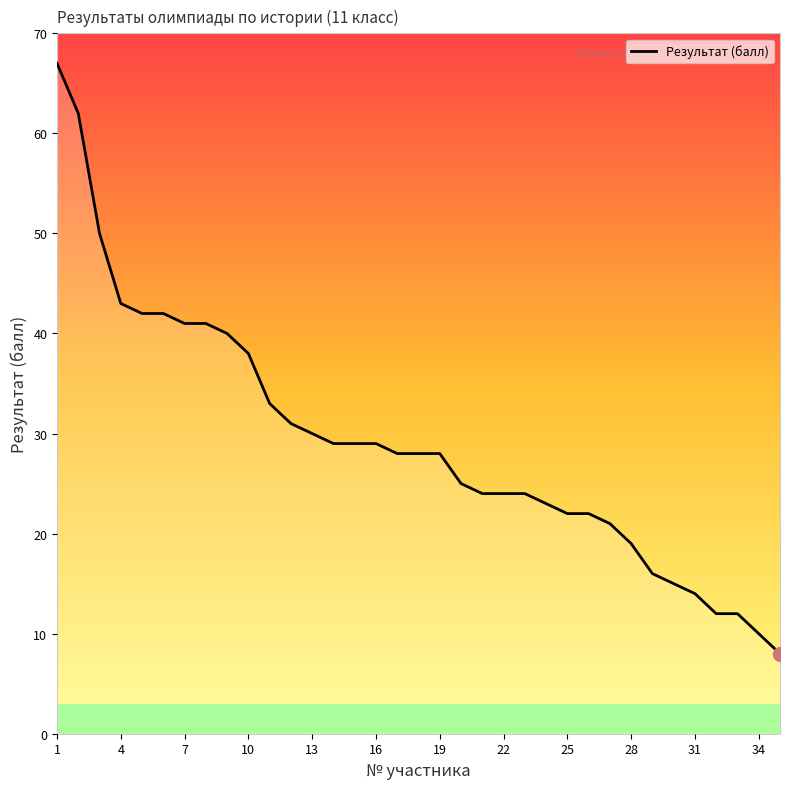

What is the smallest value displayed?

8